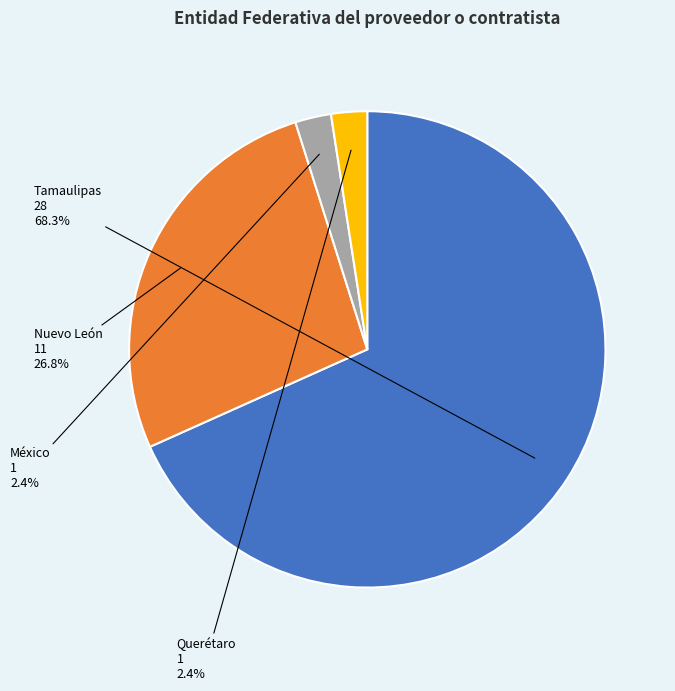

Combined, do Tamaulipas and México account for over 50%?

Yes